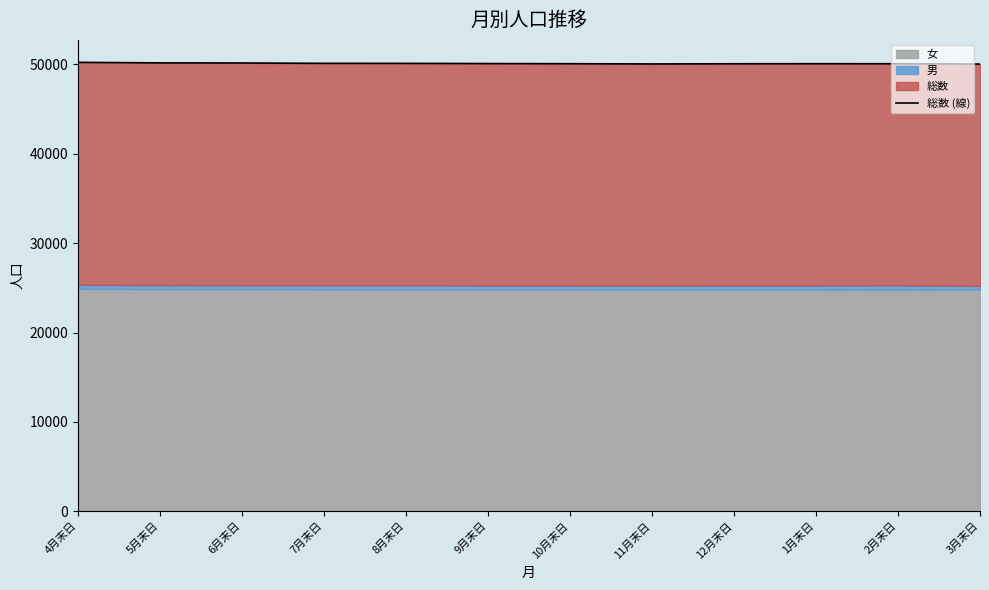

What is the value of the 6th point from the left?

50101